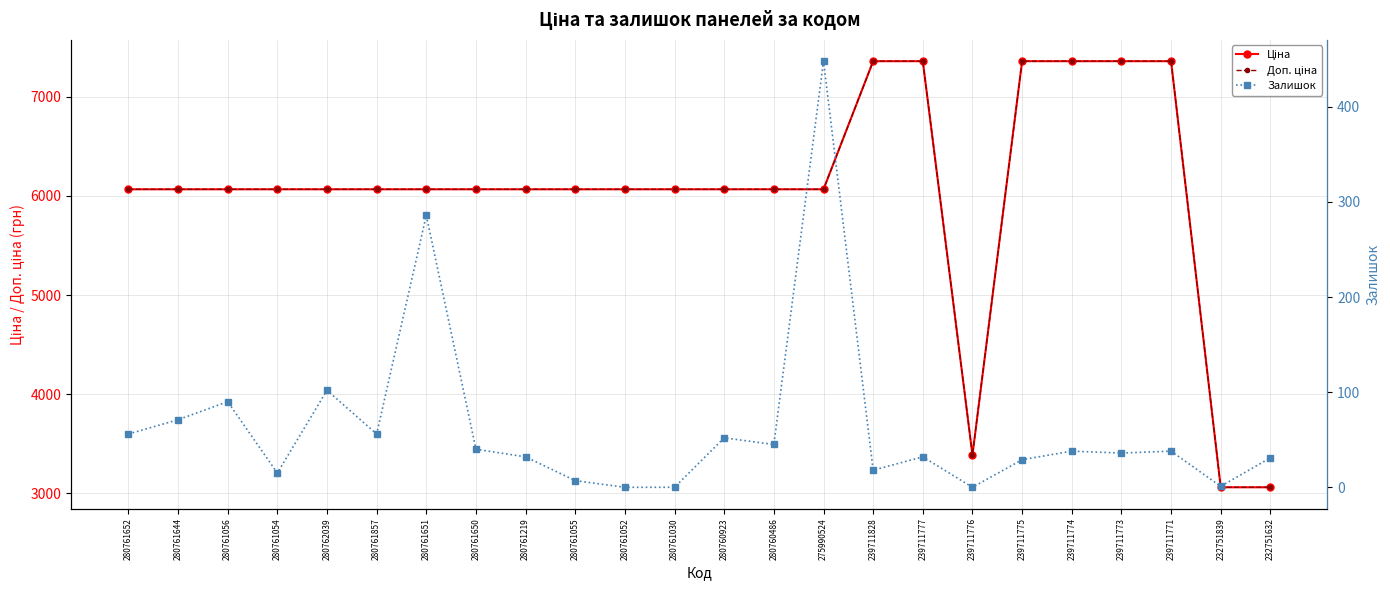

At which label does Ціна reach its minimum?

232751839